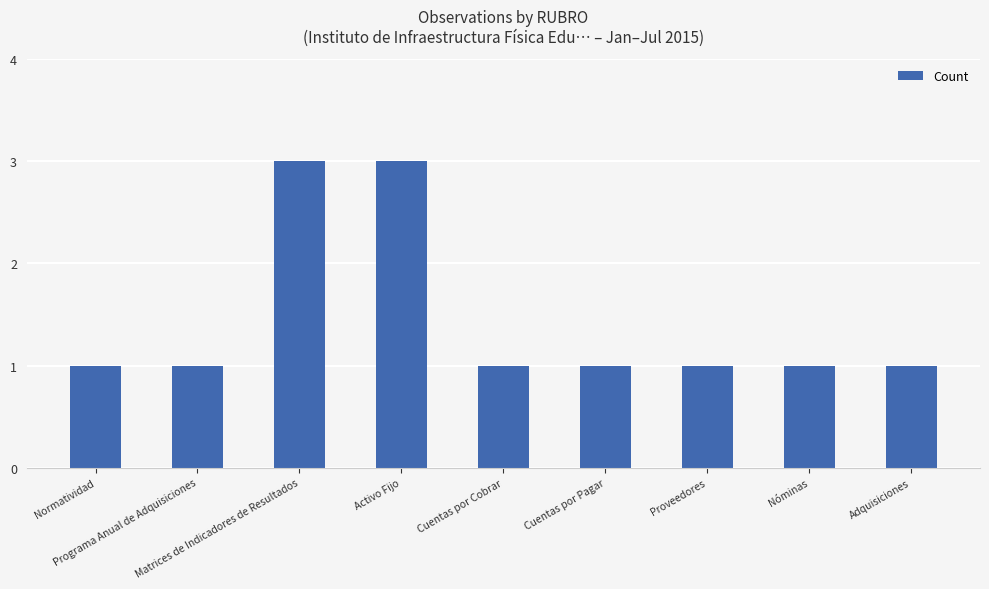

How many categories are shown in the chart?

9